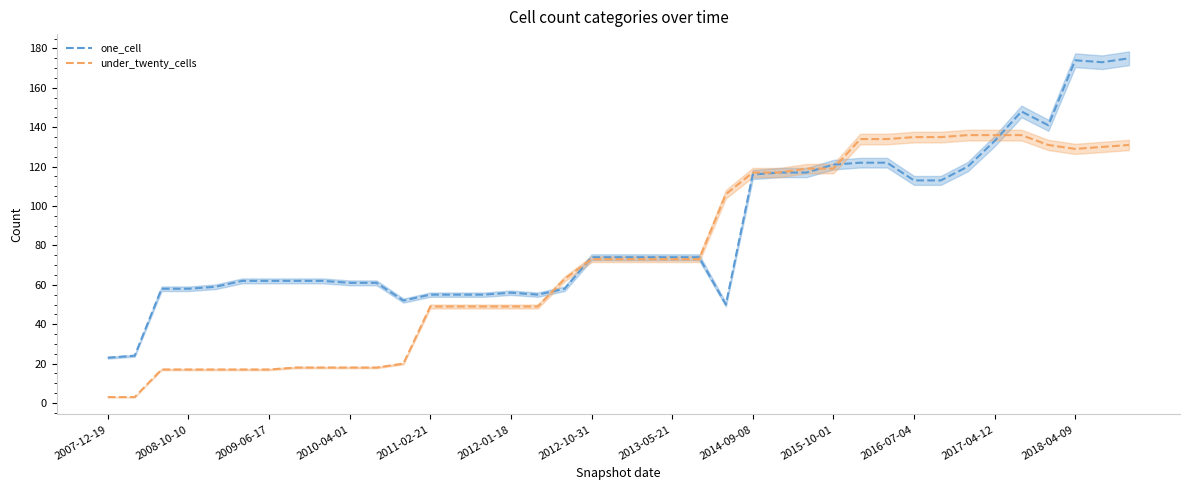

How many lines are shown in the chart?

2